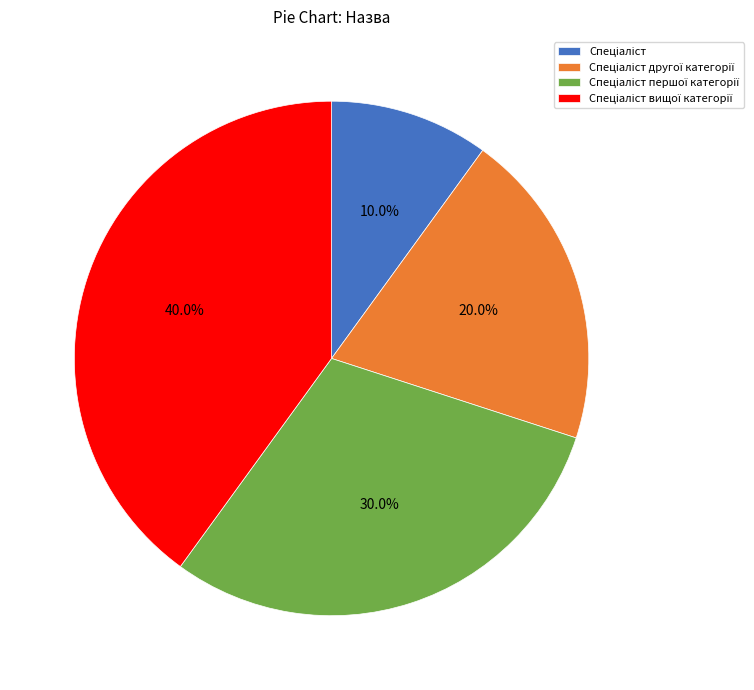

Is there a majority slice in this chart?

No